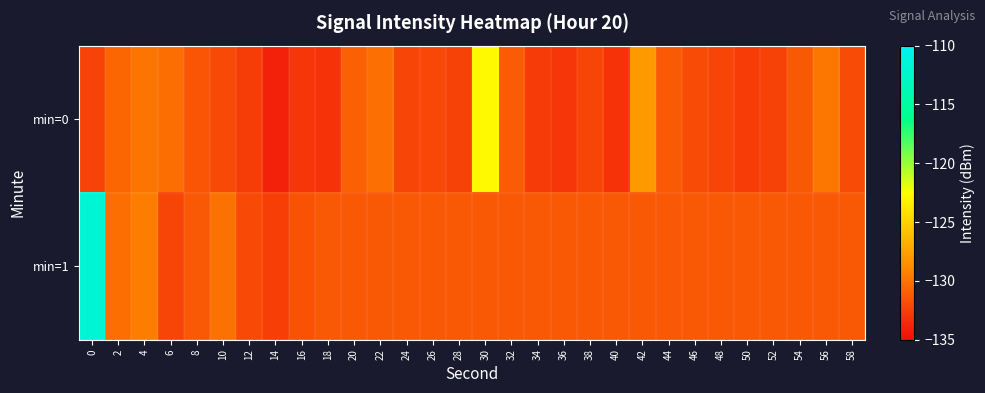

How many data points does each series have?

30